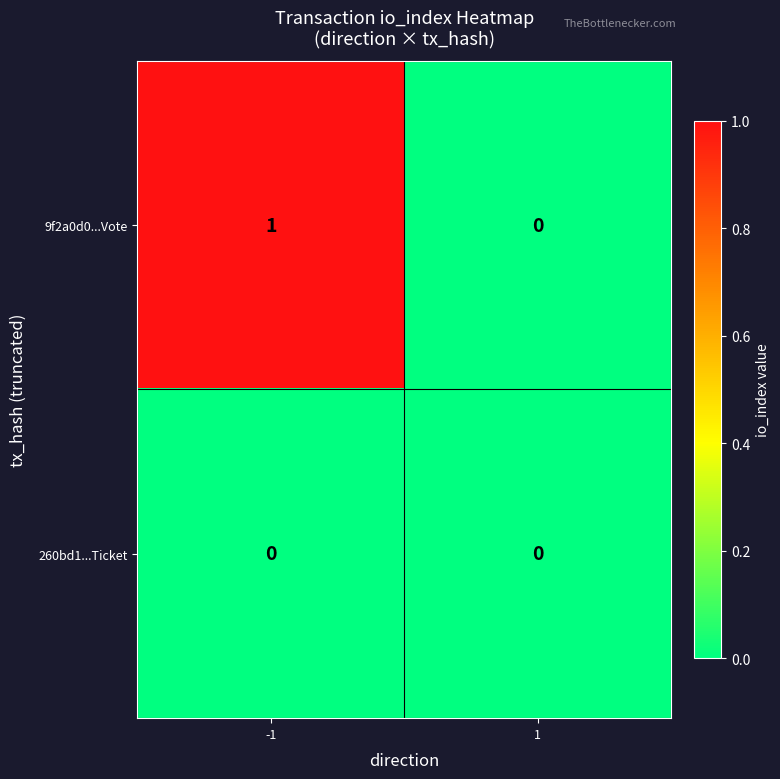

Rank the series by their average value, from lowest to highest.

260bd1...Ticket, 9f2a0d0...Vote